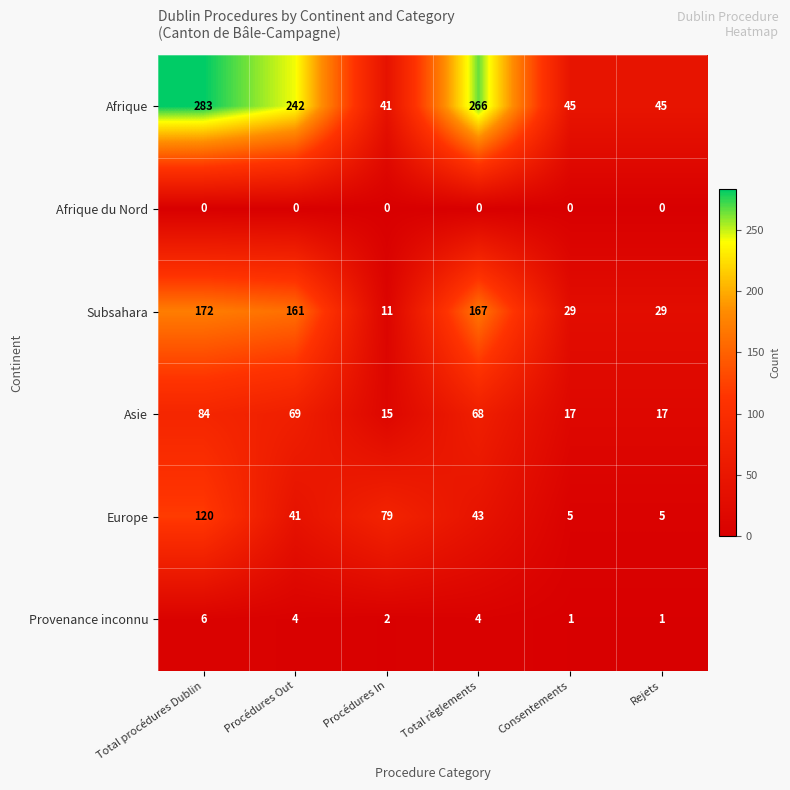

What is the difference between the Europe values at Total procédures Dublin and Procédures Out?

79